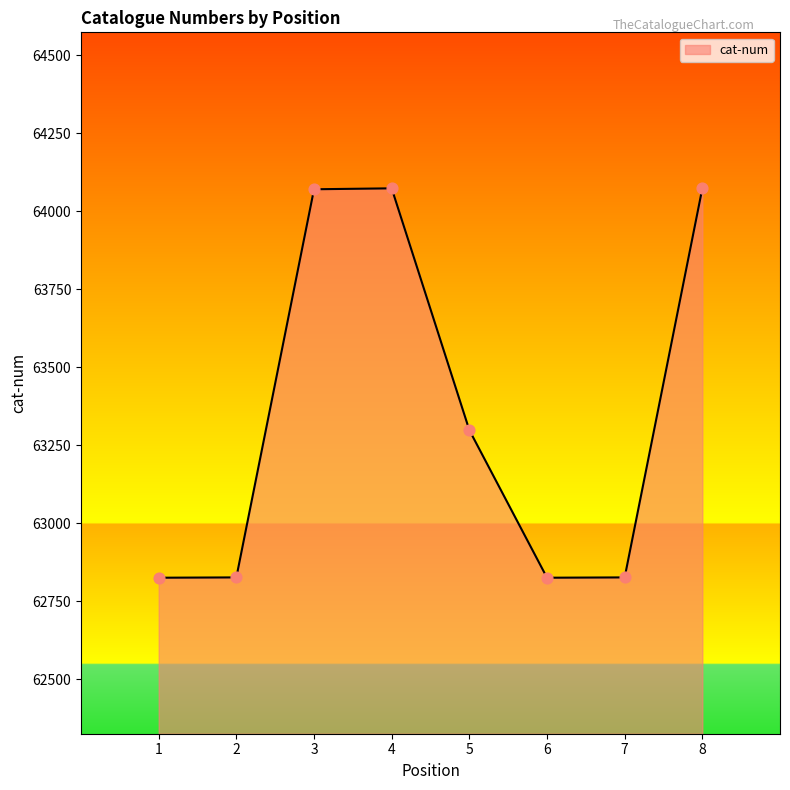

What is the change in value from 1 to 8?

+1248